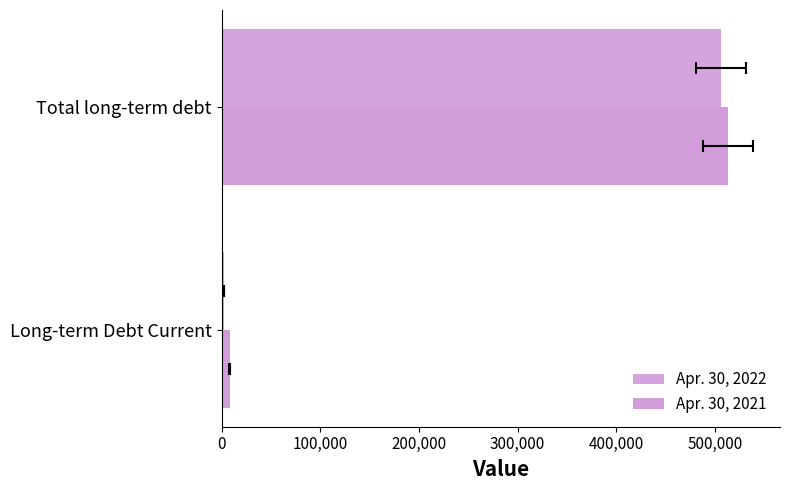

Which series has the largest range (max minus min)?

Apr. 30, 2021